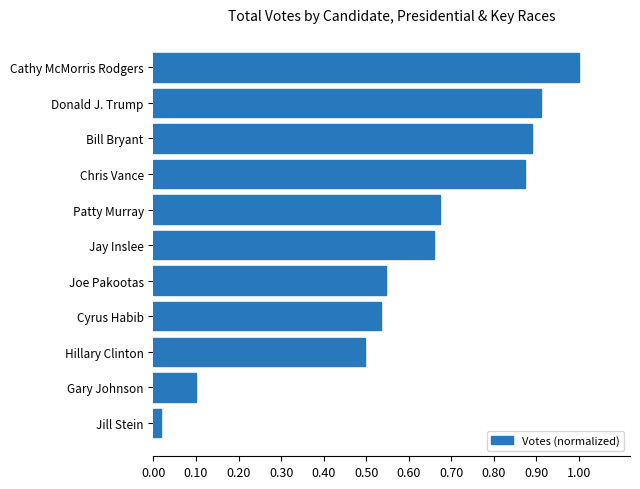

What is the sum of all values?

6.7